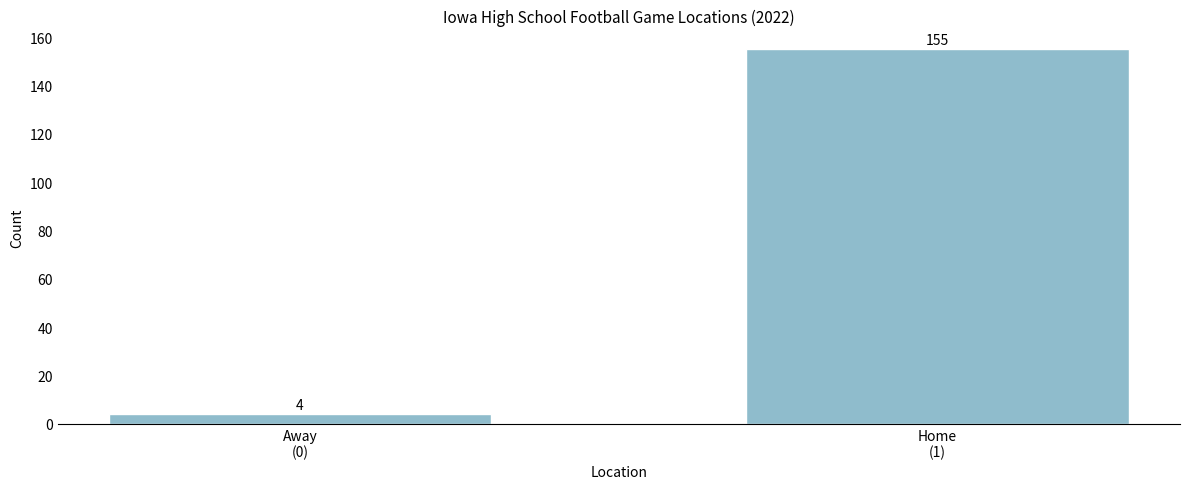

Reading left to right, what are all the values shown in this chart?

4	155